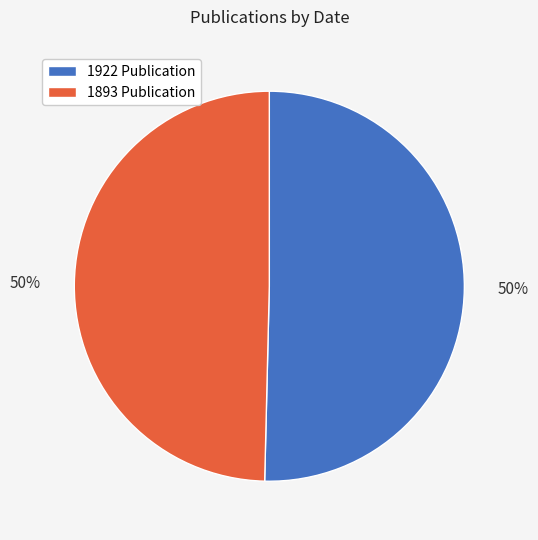

What is the ratio of the value at 1893 Publication to the value at 1922 Publication?

1.0